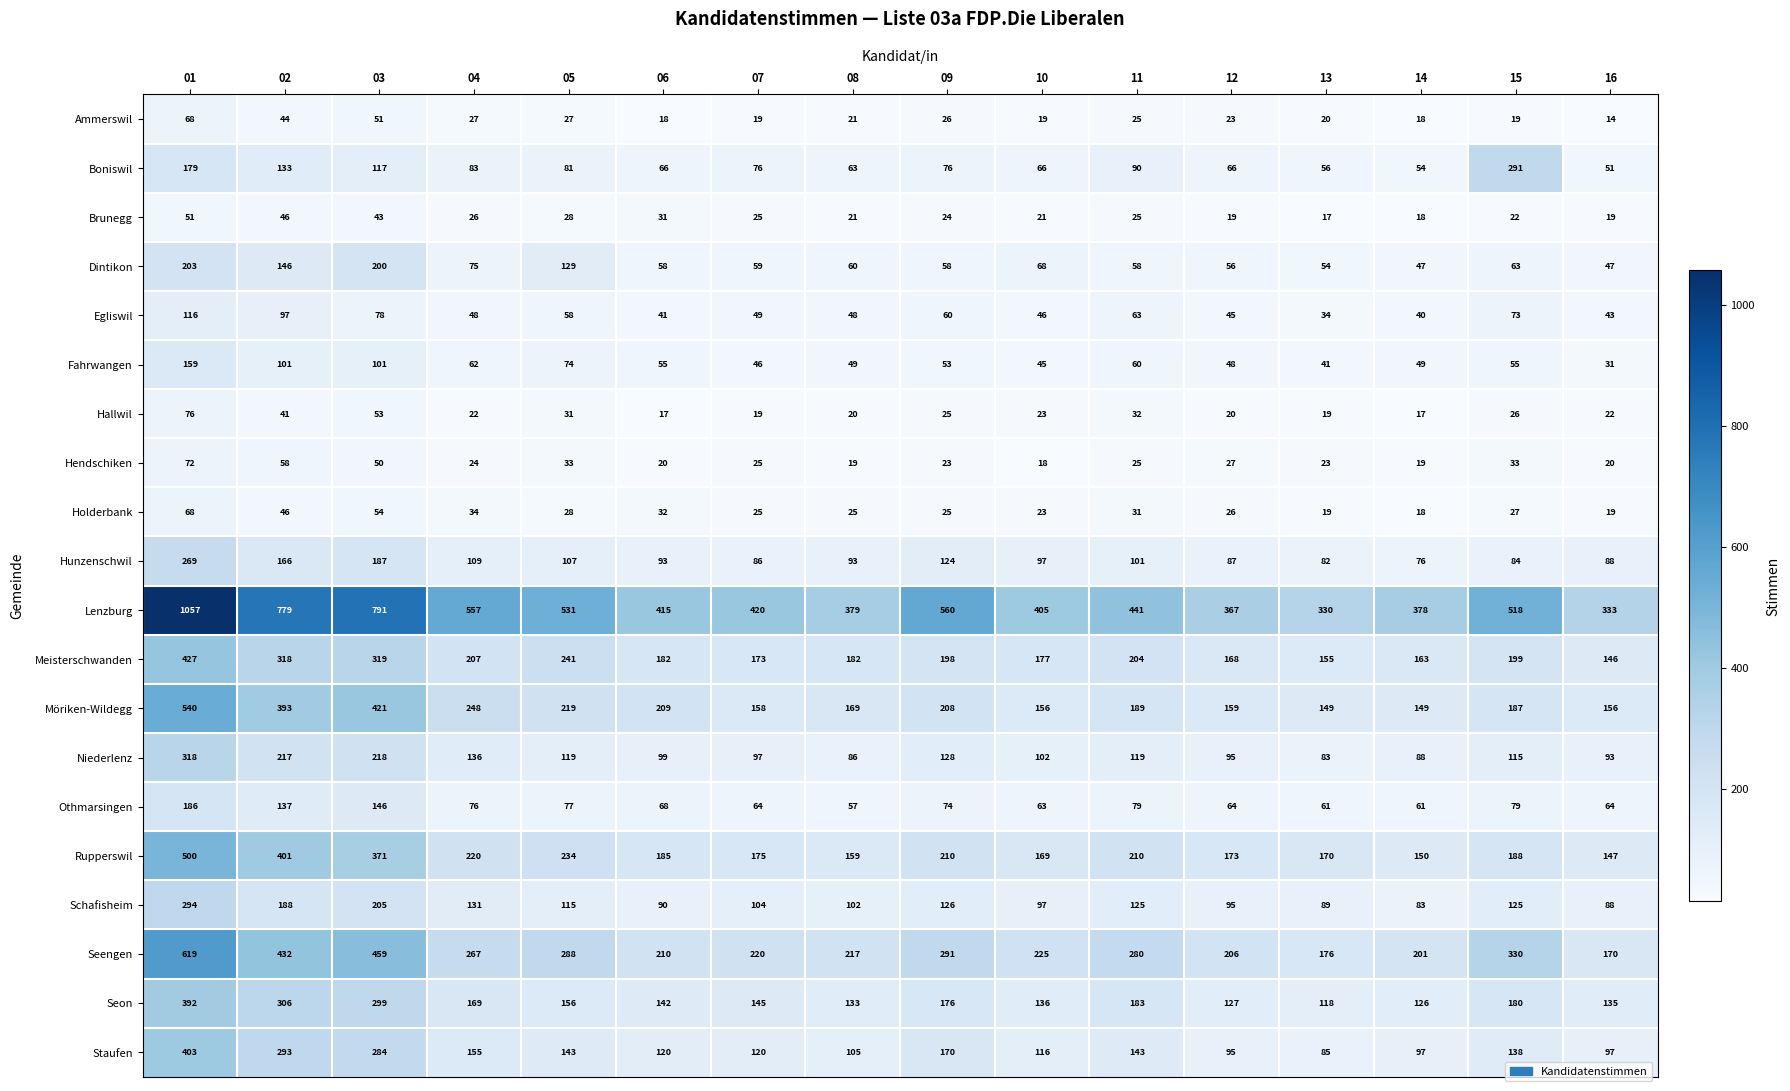

The Egliswil series shows 76 at 16. True or false?

False